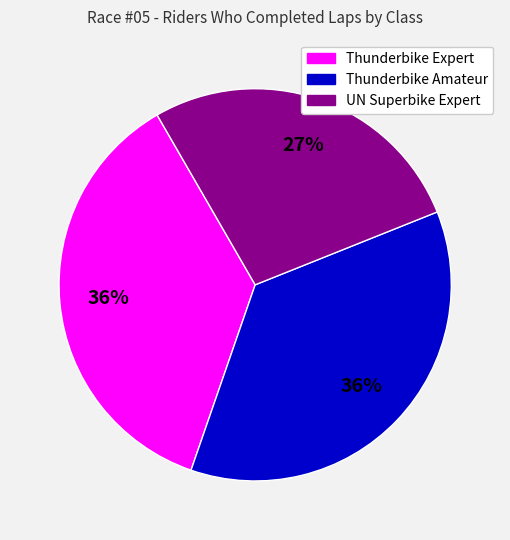

To the nearest percent, what is the difference between the Thunderbike Expert and UN Superbike Expert slice percentages?

9%